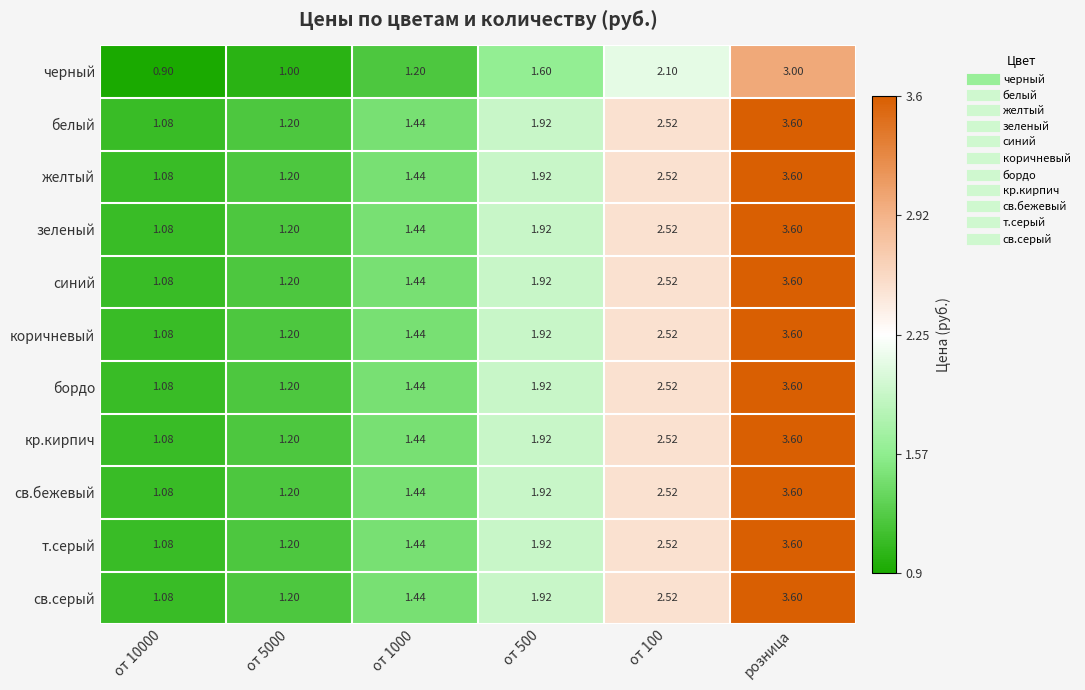

At which category is the sum across all series the highest?

розница